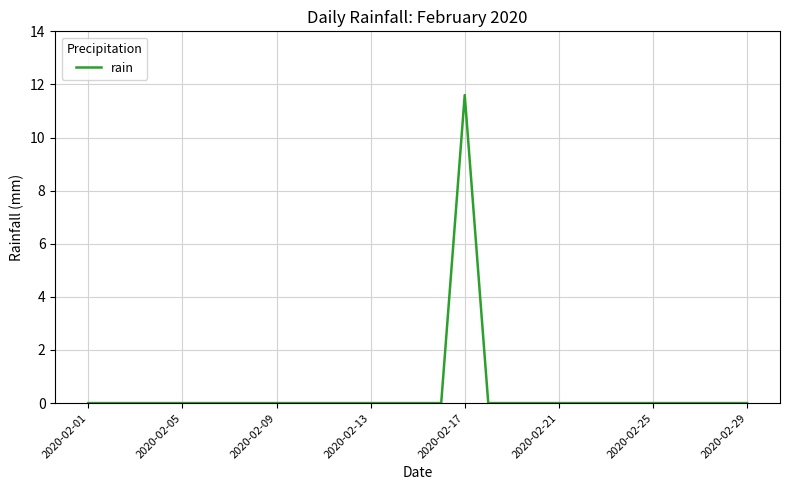

What is the greatest value displayed?

11.6